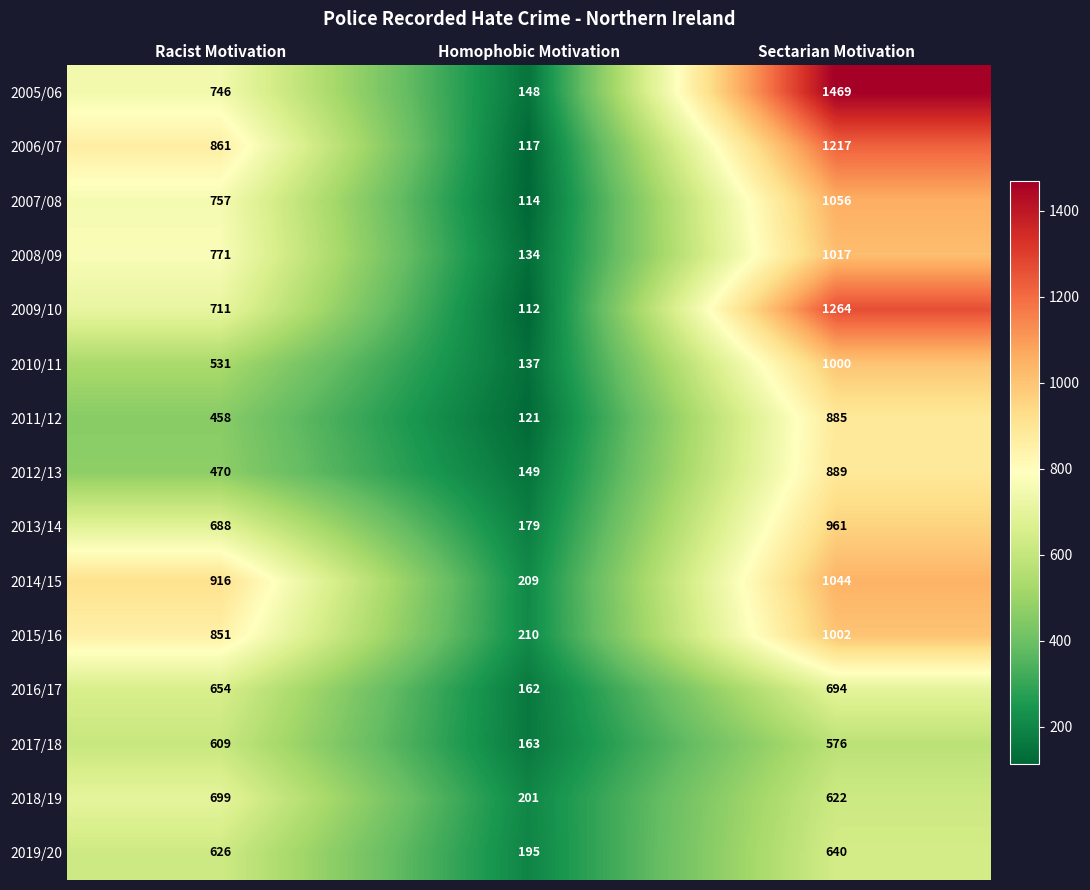

Which series has the largest range (max minus min)?

2005/06